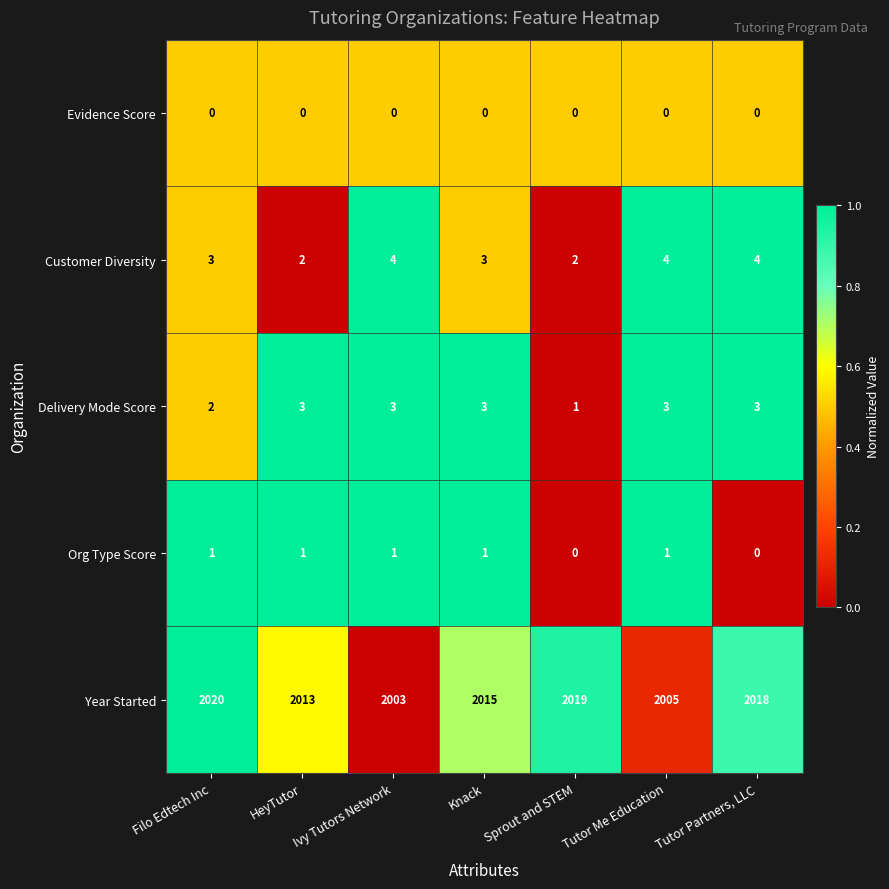

The Evidence Score series shows 0 at HeyTutor. True or false?

True